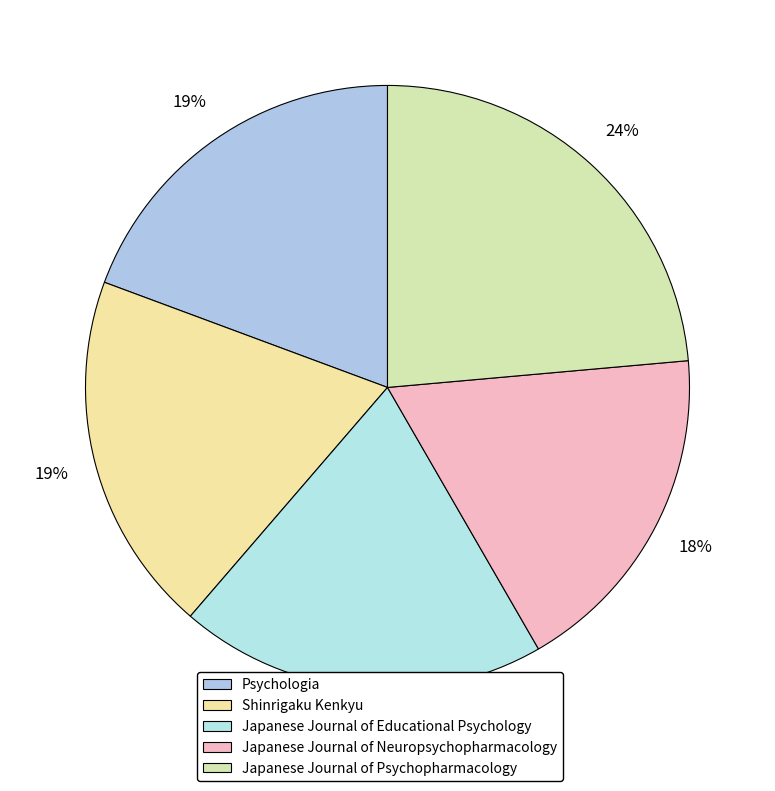

Do Japanese Journal of Psychopharmacology and Shinrigaku Kenkyu together represent more than half of the pie?

No